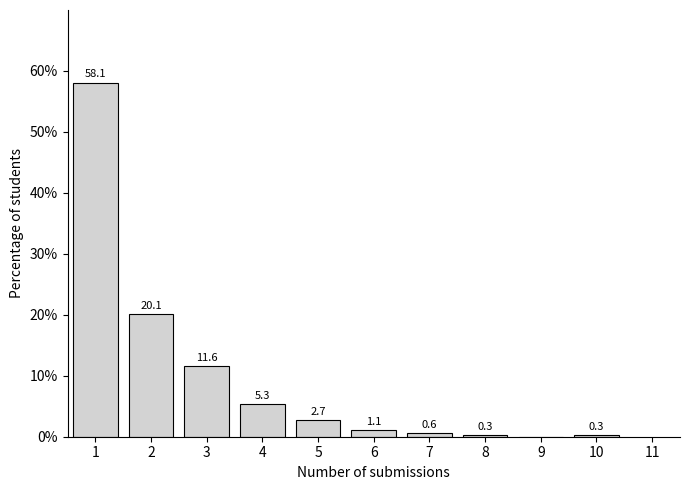

Reading right to left, transcribe all the data shown in this chart.

10=0.3	9=0.0	8=0.3	7=0.6	6=1.1	5=2.7	4=5.3	3=11.6	2=20.1	1=58.1